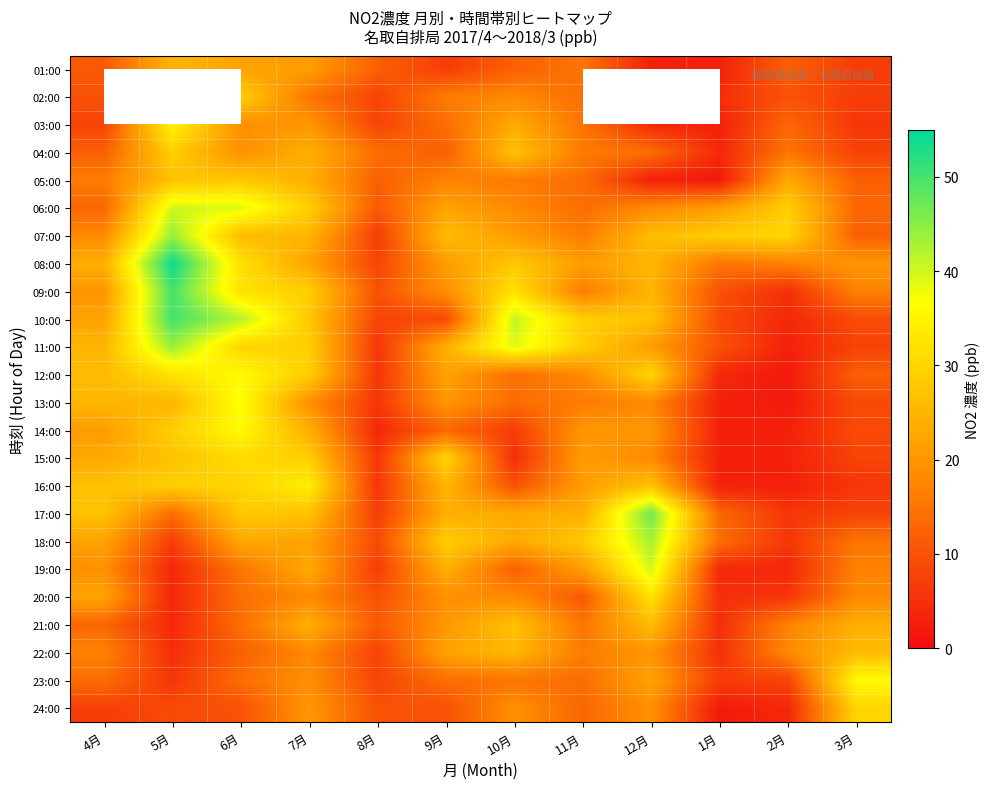

Where is 11:00 nearest to the value 23?

9月